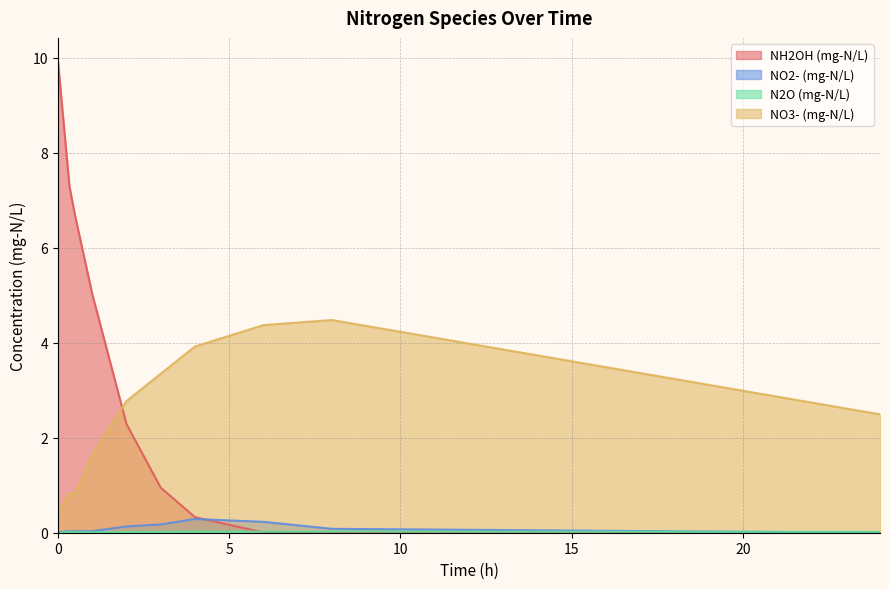

At how many categories does at least one series exceed 7?

2